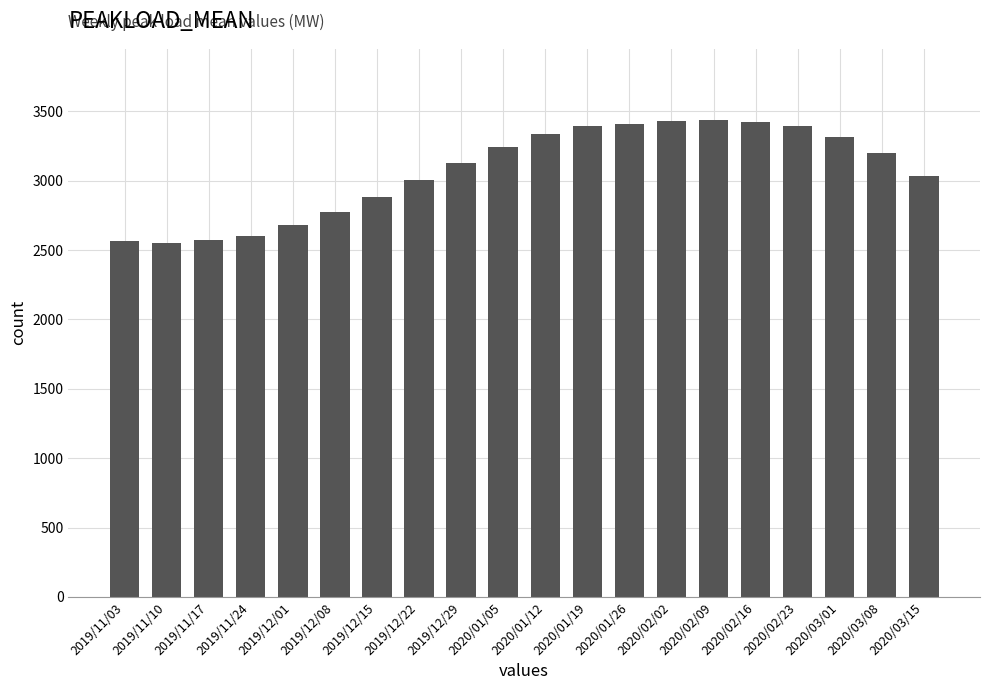

What is the change in value from 2019/12/01 to 2020/01/19?

+715